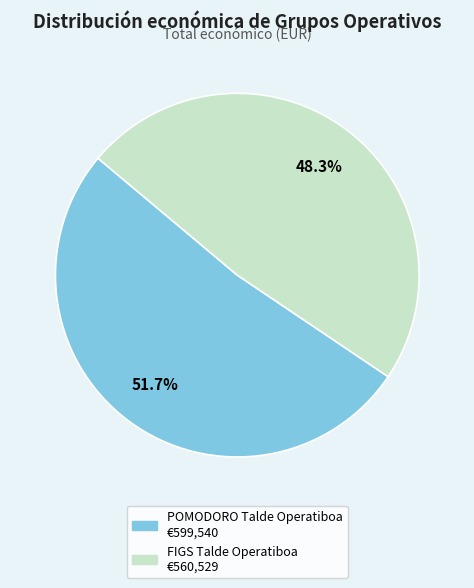

What is the total percentage of FIGS Talde Operatiboa and POMODORO Talde Operatiboa?

100.0%